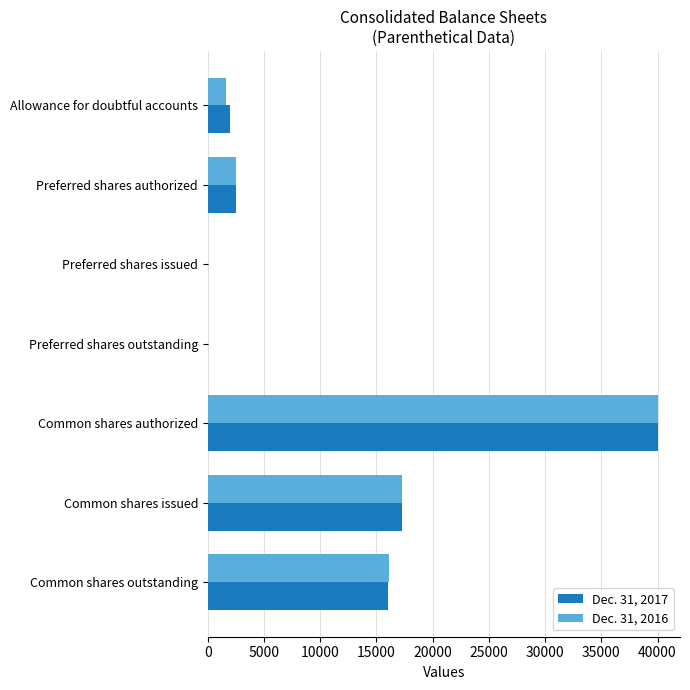

The Dec. 31, 2016 series shows 17274 at Common shares issued. True or false?

True